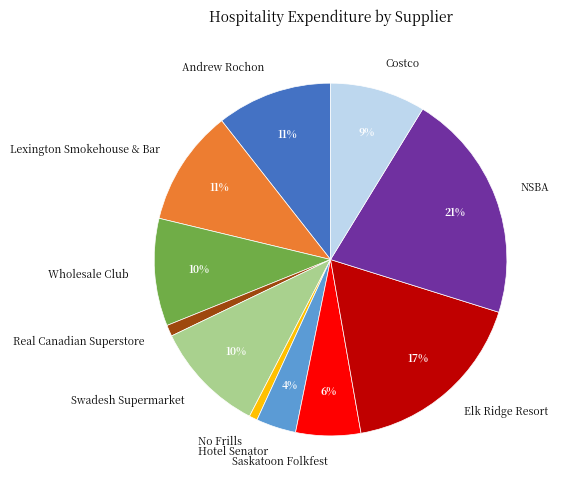

To the nearest percent, what is the average slice percentage?

9%